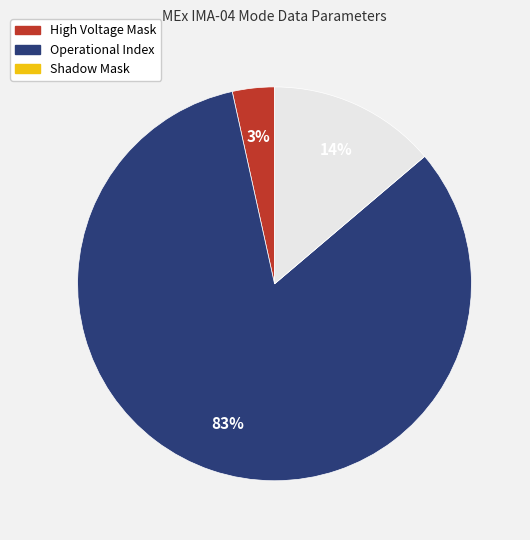

Does any single category account for the majority?

Yes